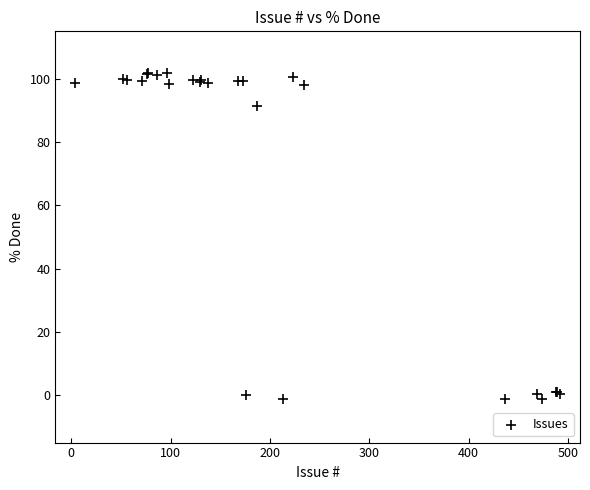

What Y value in the scatter plot is closest to 50?

91.3